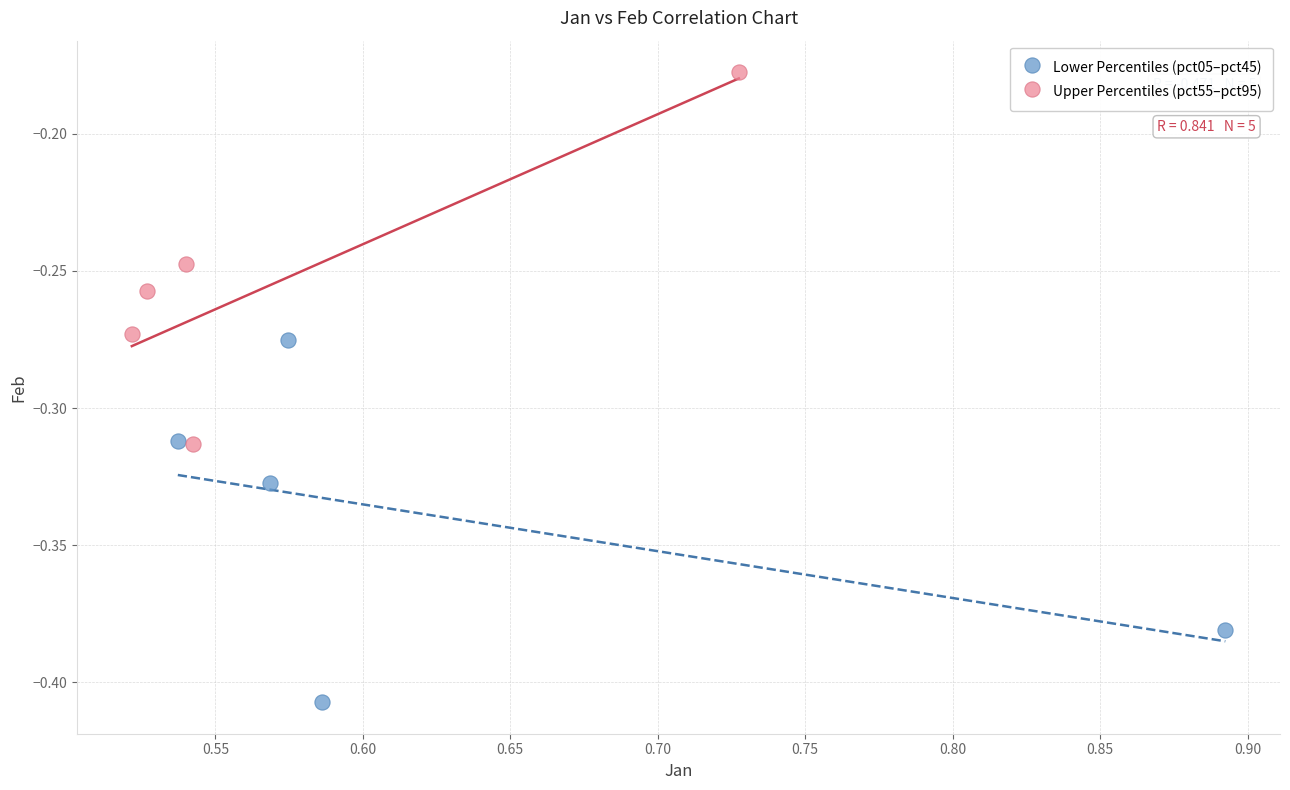

Which series contains the highest Y value?

Upper Percentiles (pct55–pct95)